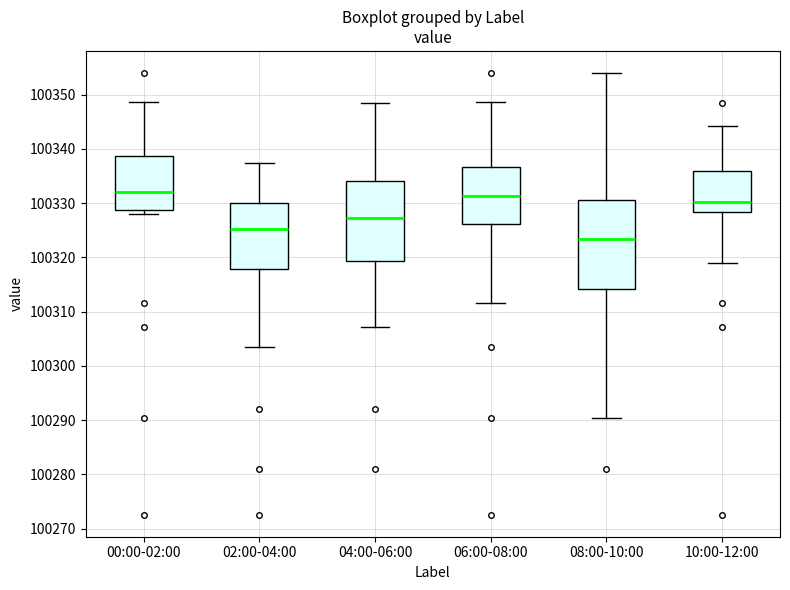

Where is the lower edge of the box for 04:00-06:00 on the y-axis? The values are not printed on the chart, so give them approximately, as read against the axis.

100319